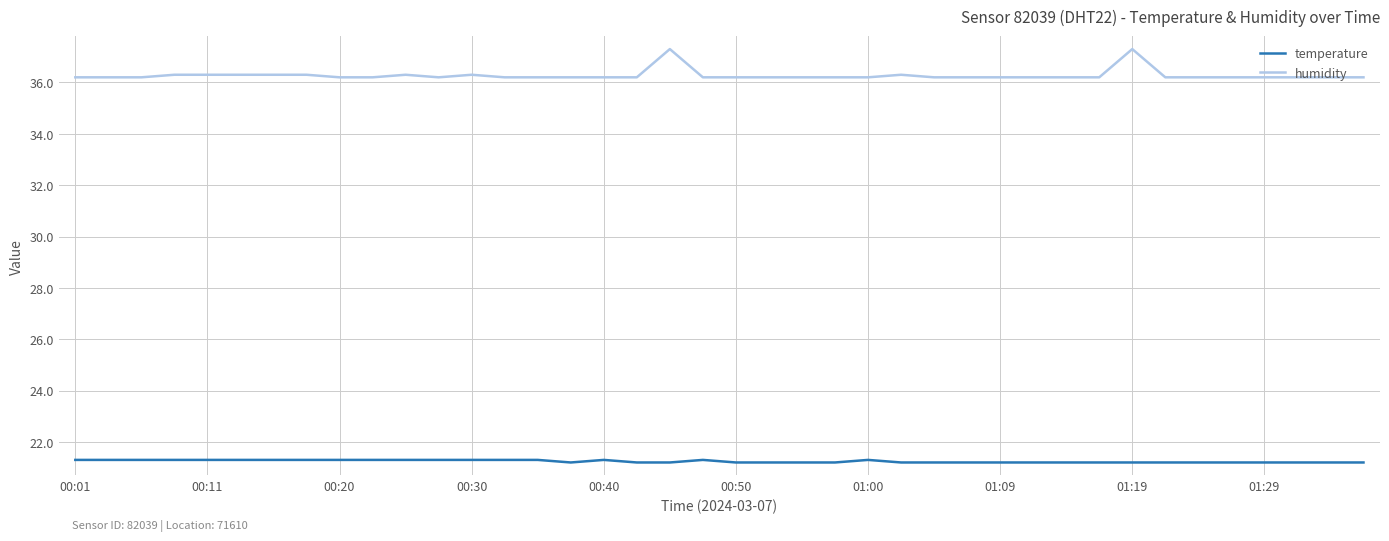

What is the minimum value shown in the chart?

21.2